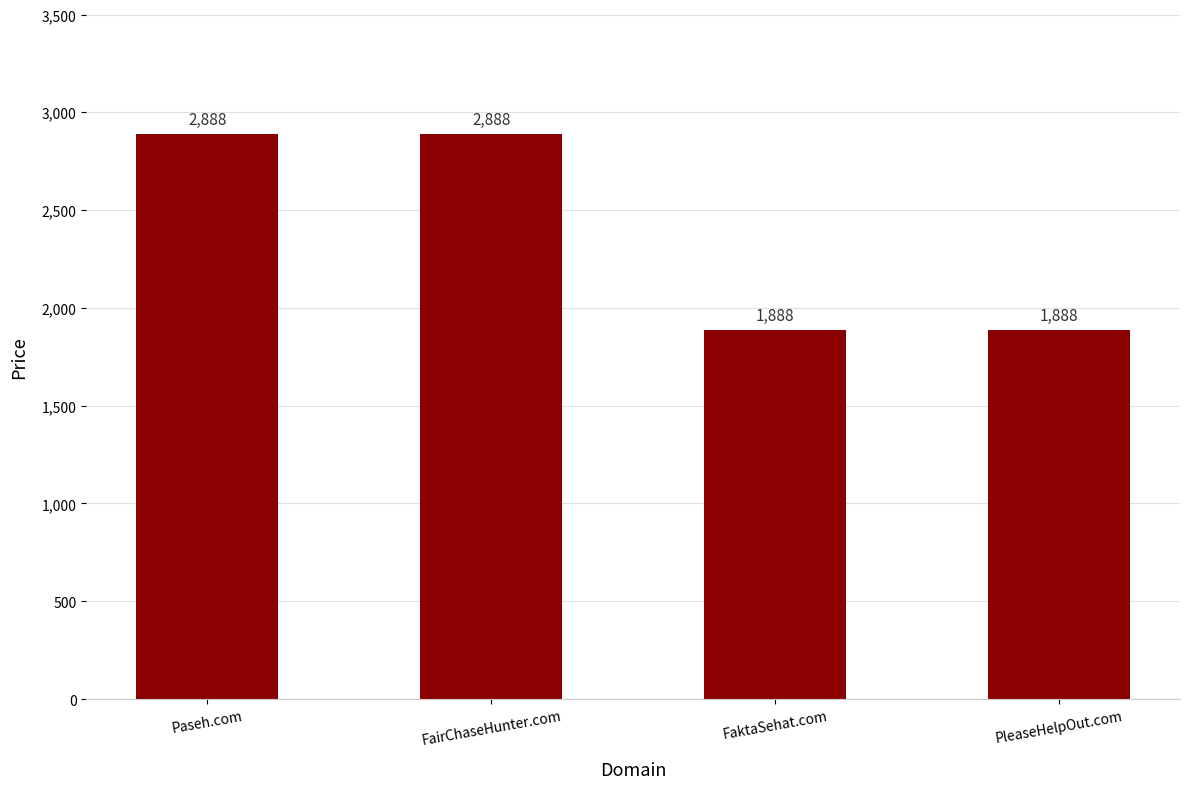

What is the difference between the second highest and minimum values?

1000